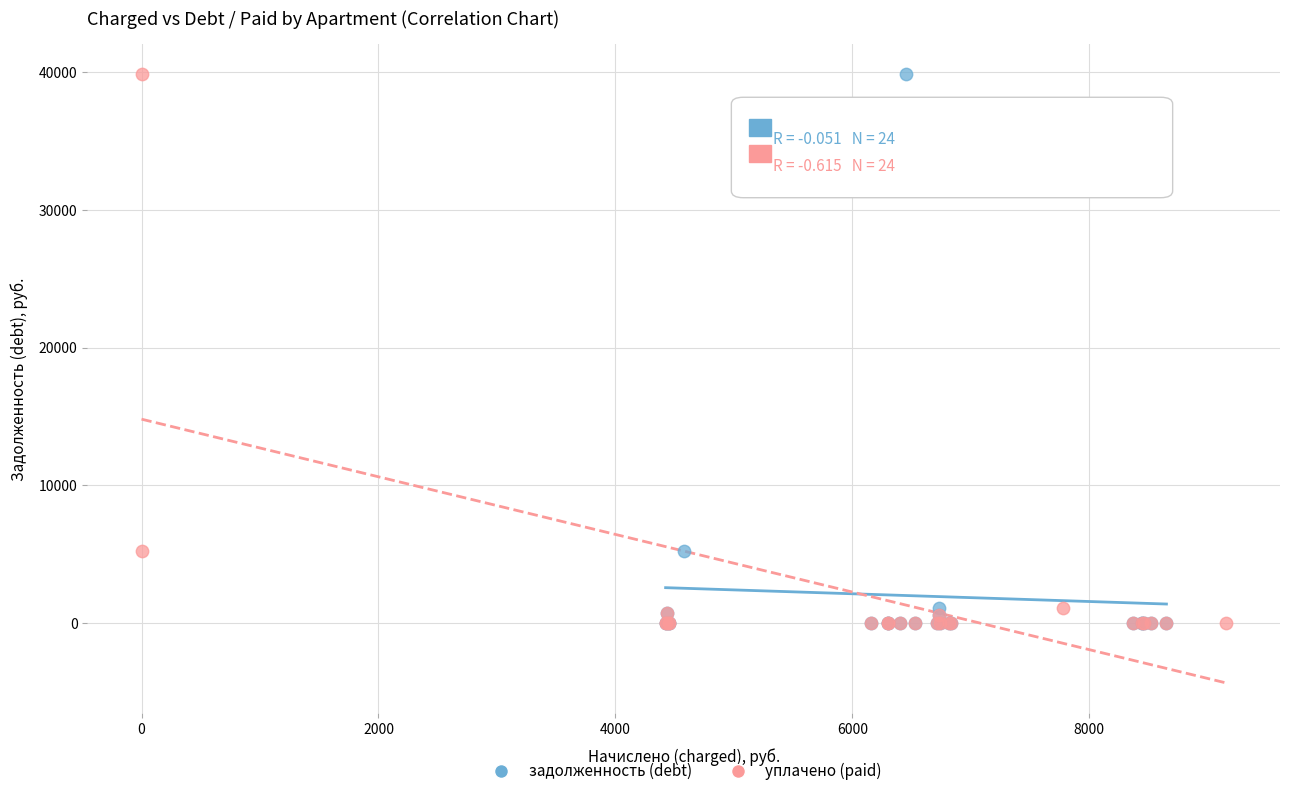

What are all the series names shown in the legend?

задолженность (debt), уплачено (paid)